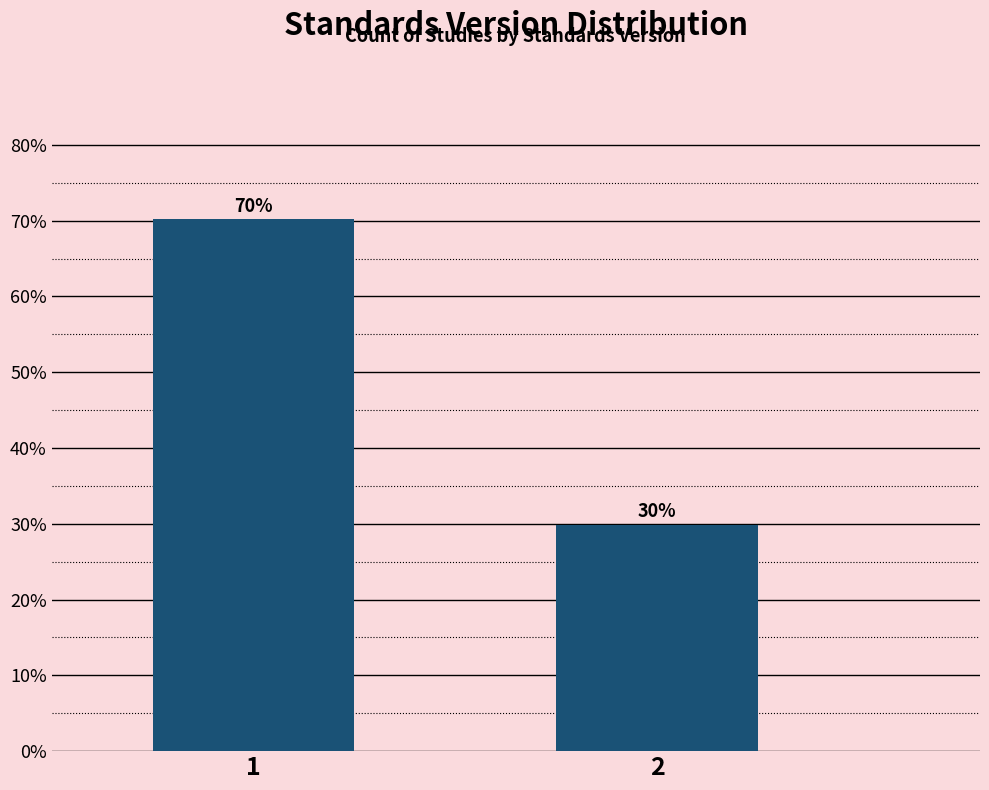

What is the sum of all values?

100.0